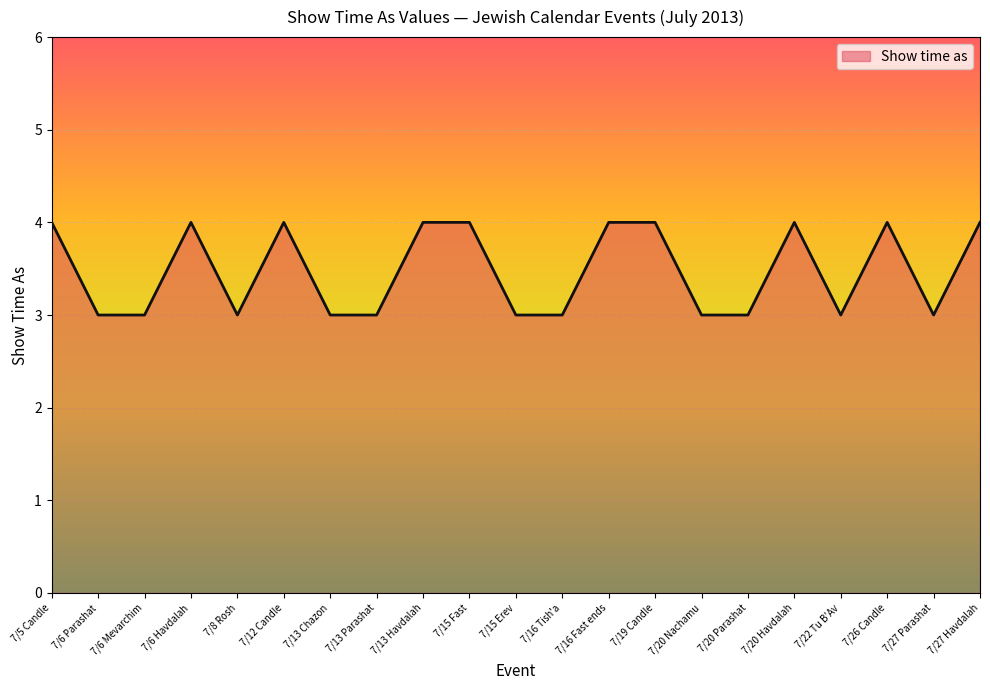

What position from the left is 7/13 Parashat?

8